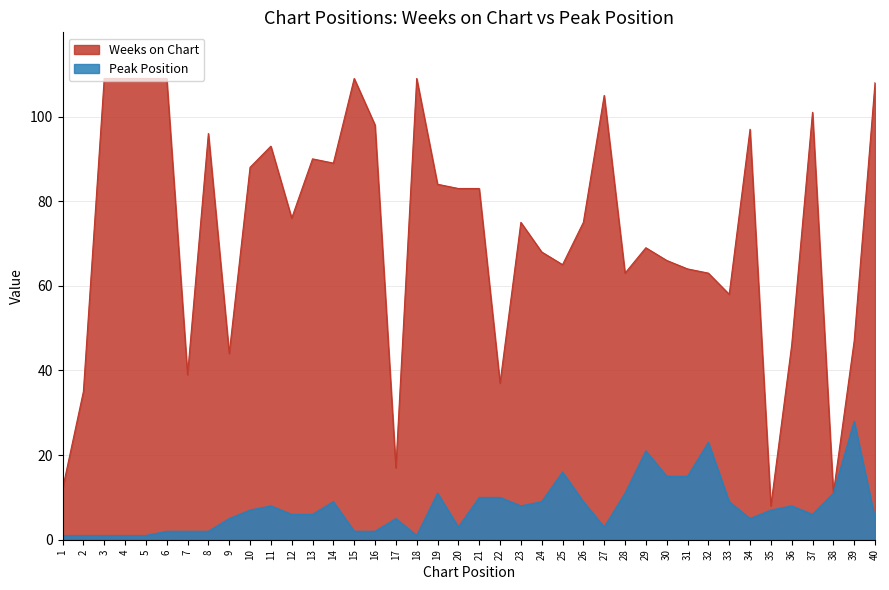

What is the greatest value displayed?

109